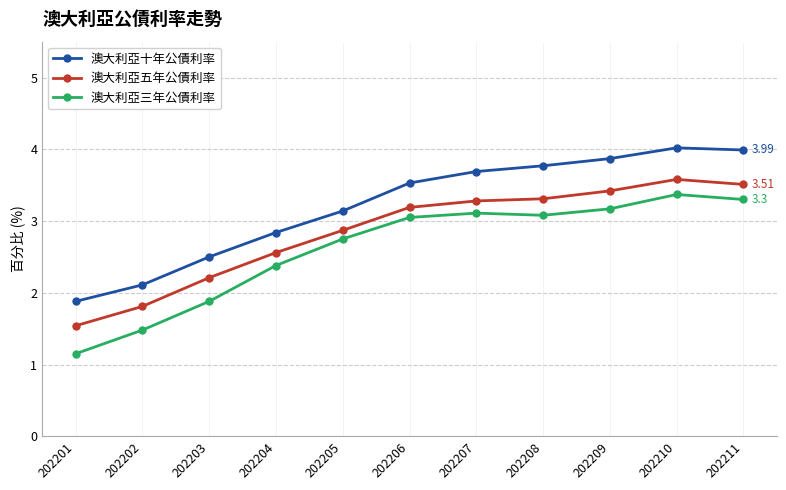

At which label does 澳大利亞五年公債利率 first exceed 3?

202206